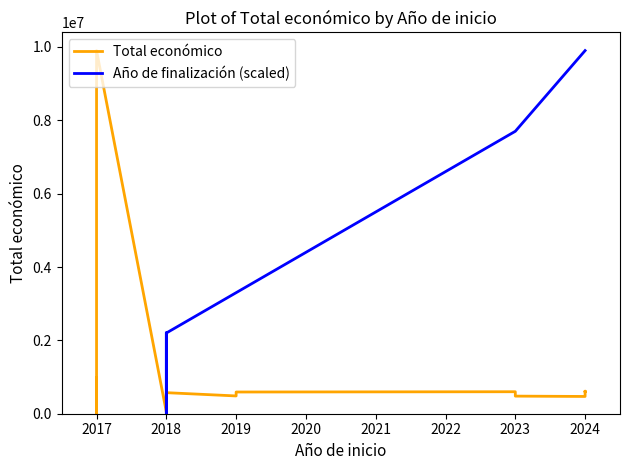

Which series changed the most between 12 and 14?

Total económico